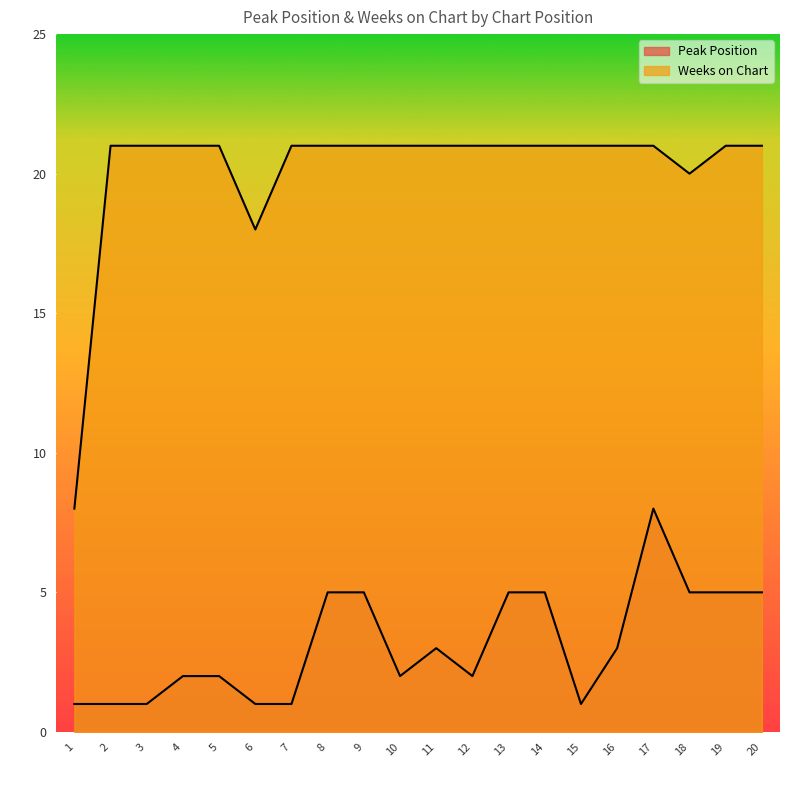

At which category does Peak Position reach its first local valley?

10